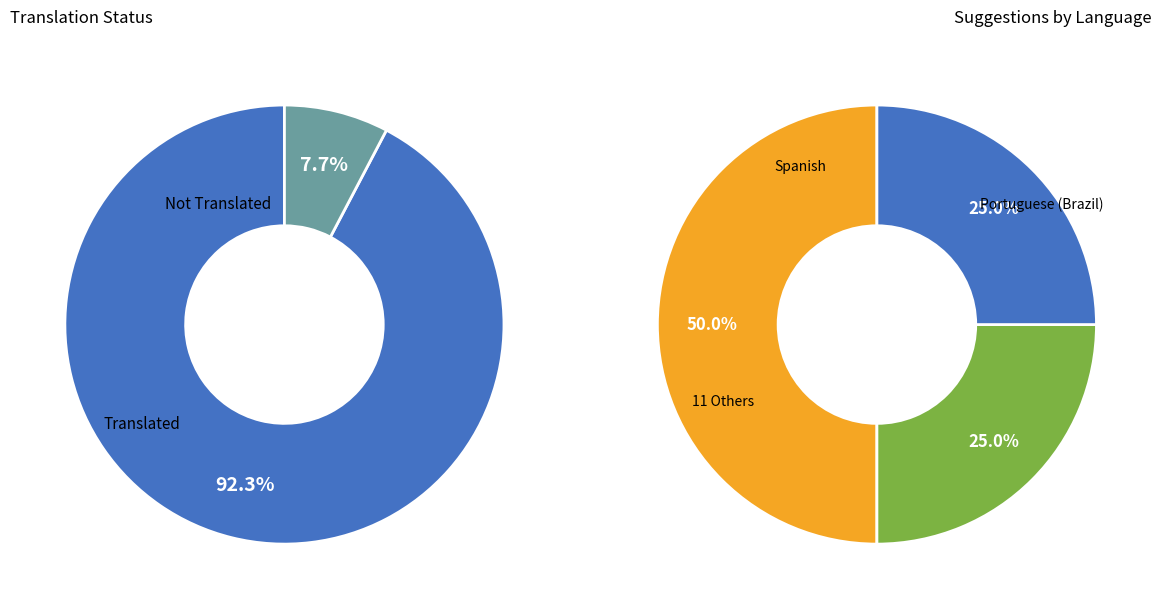

True or false: Telugu accounts for 0% of the total.

True